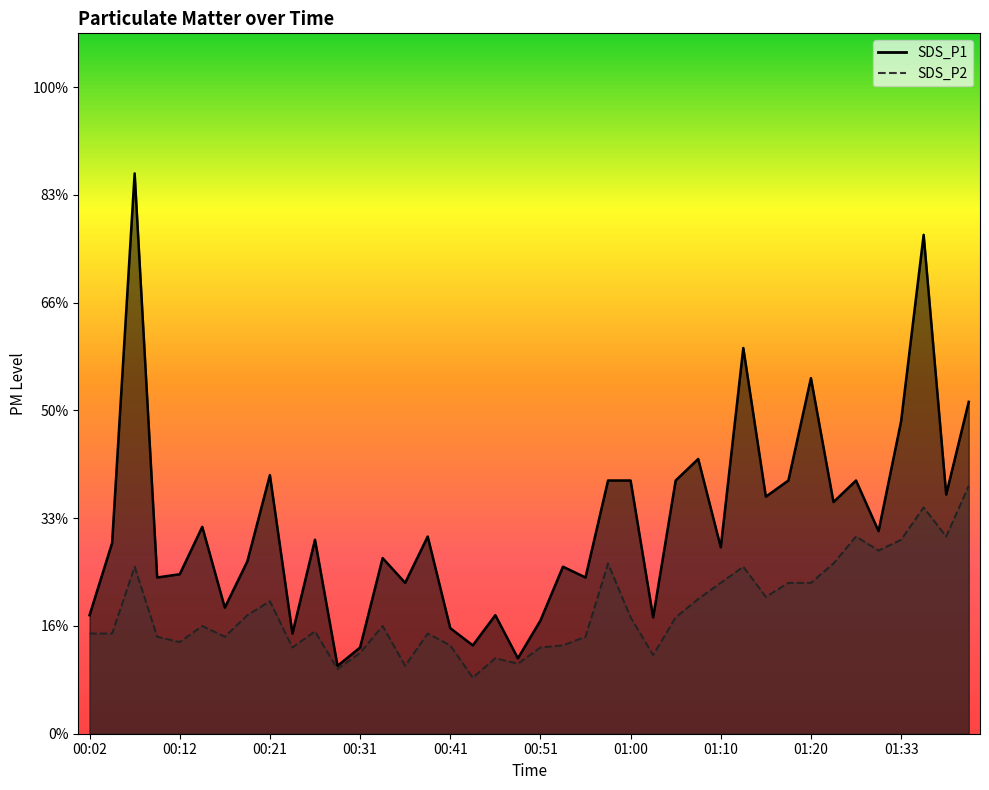

What are all the series names shown in the legend?

SDS_P1, SDS_P2